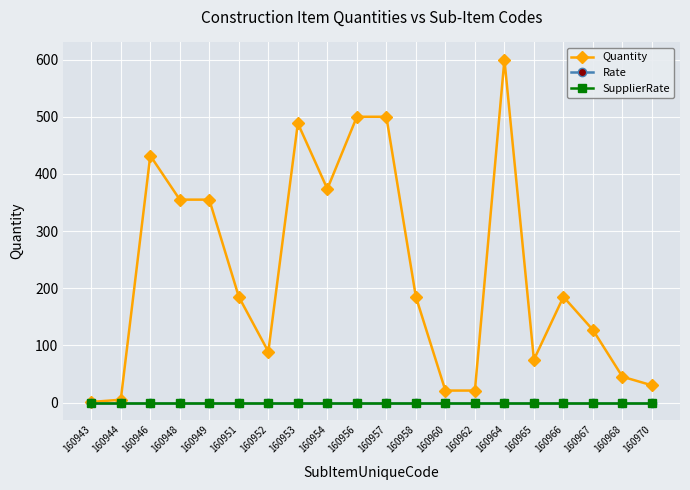

Reading left to right, transcribe all the data shown in this chart.

Quantity: 1.0	5.0	432.0	355.0	355.0	185.0	89.0	488.6	373.8	500.0	500.0	185.0	21.0	21.0	600.0	75.0	185.0	127.0	45.2	30.1
Rate: 0.0	0.0	0.0	0.0	0.0	0.0	0.0	0.0	0.0	0.0	0.0	0.0	0.0	0.0	0.0	0.0	0.0	0.0	0.0	0.0
SupplierRate: 0.0	0.0	0.0	0.0	0.0	0.0	0.0	0.0	0.0	0.0	0.0	0.0	0.0	0.0	0.0	0.0	0.0	0.0	0.0	0.0